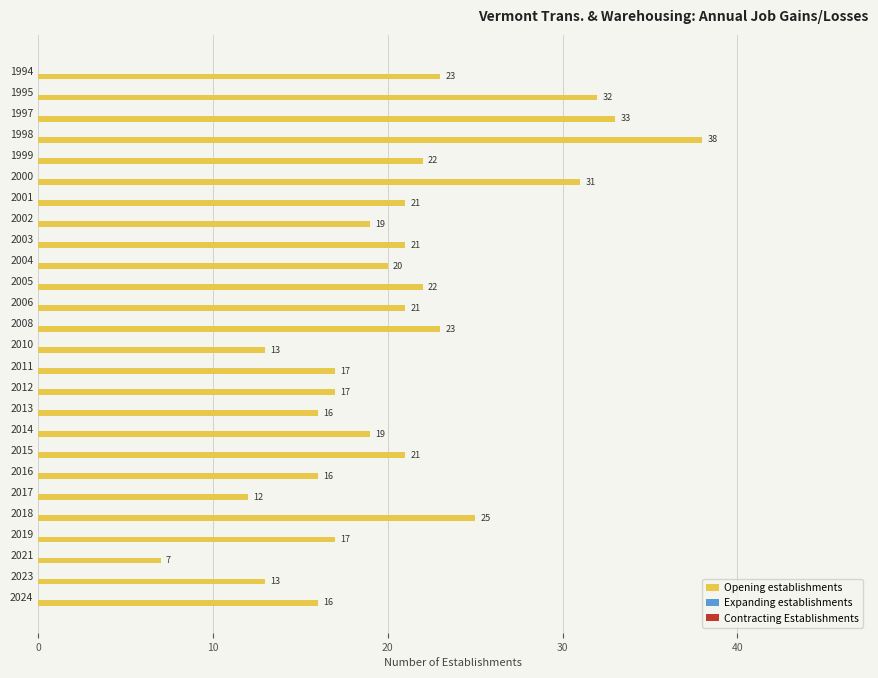

What is the value of the 19th bar from the top?

21